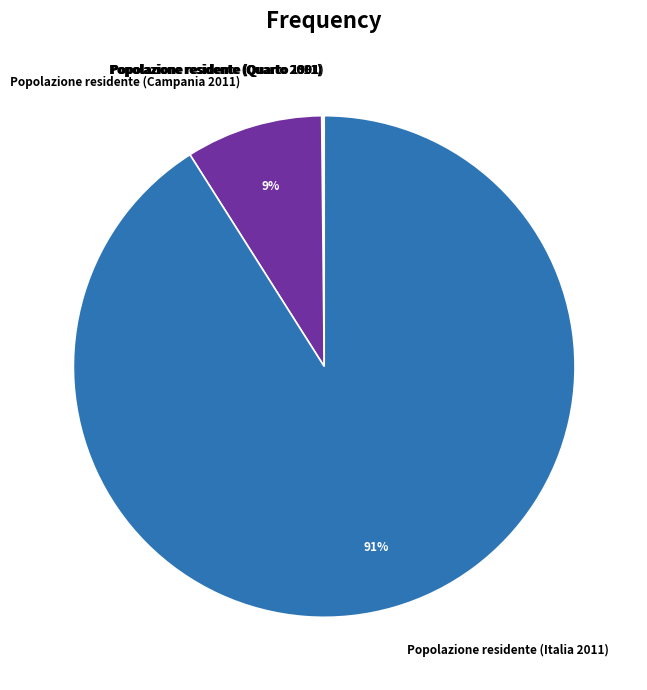

Is there a majority slice in this chart?

Yes